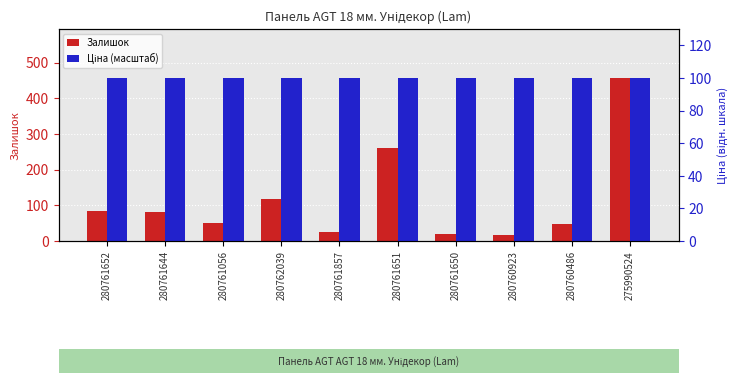

What are all the series names shown in the legend?

Залишок, Ціна (масштаб)